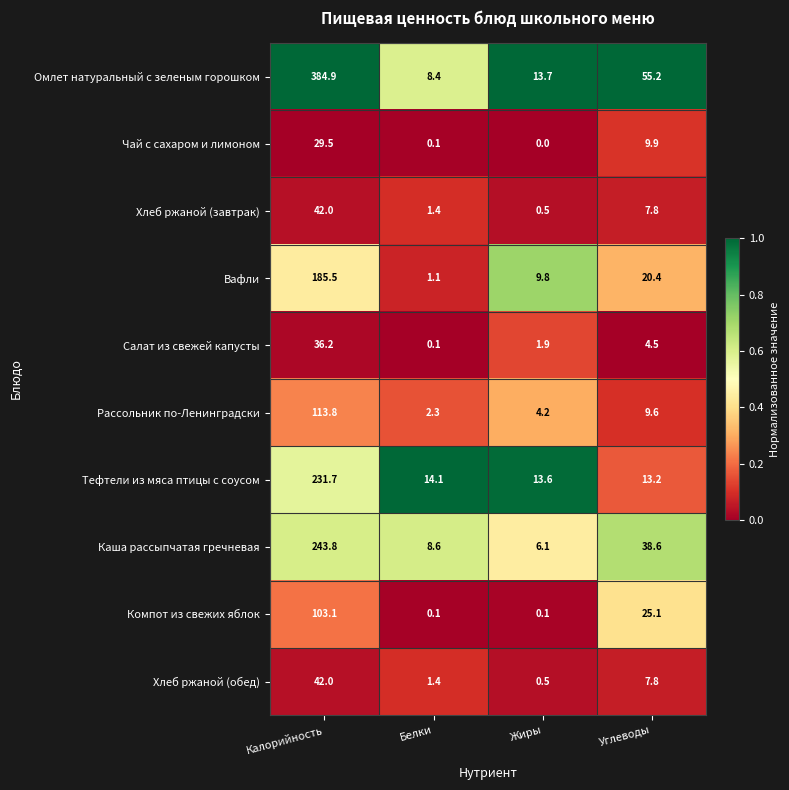

Rank the categories by Тефтели из мяса птицы с соусом value from highest to lowest.

Калорийность, Белки, Жиры, Углеводы